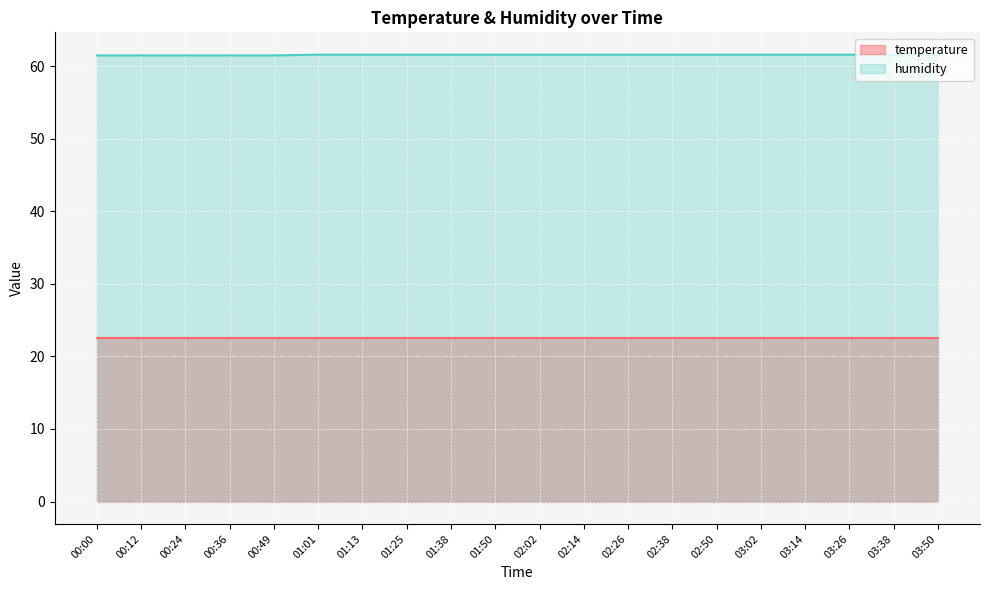

What is the difference between the maximum and minimum values?

0.1